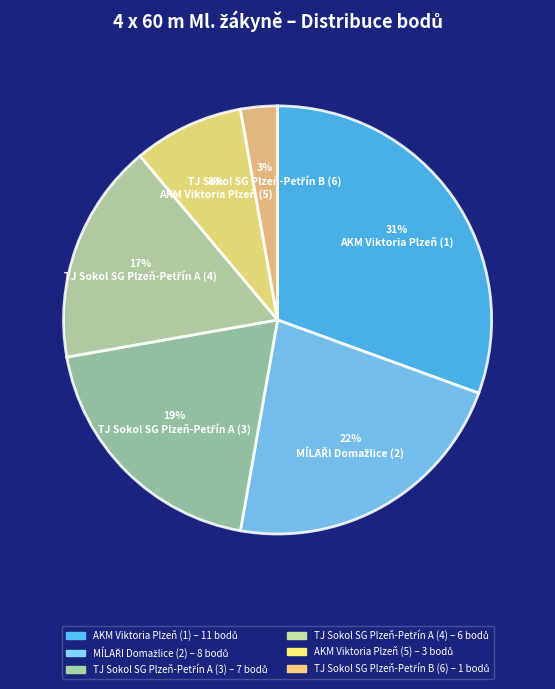

To the nearest percent, what is the combined percentage of TJ Sokol SG Plzeň-Petřín B (6) and MÍLAŘI Domažlice (2)?

25%